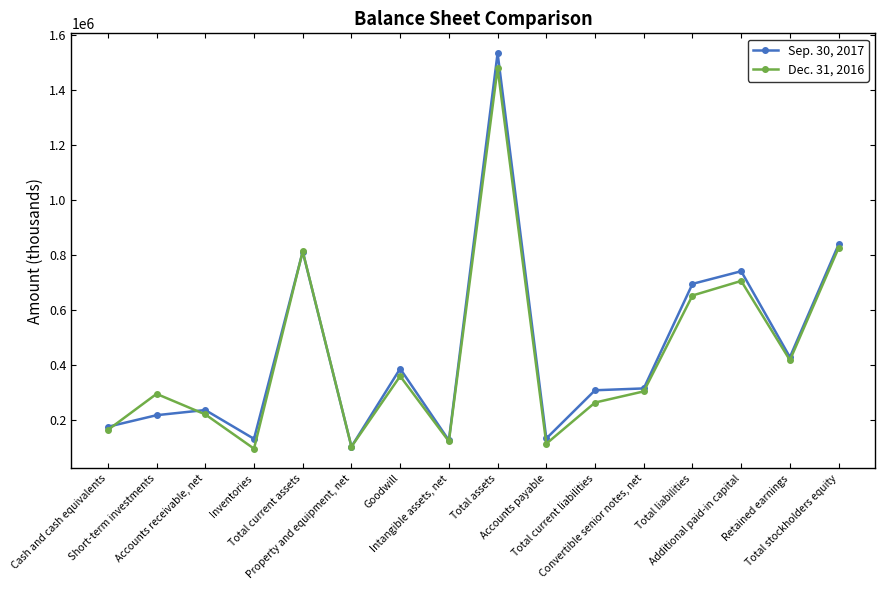

At which label does Sep. 30, 2017 reach its minimum?

Property and equipment, net